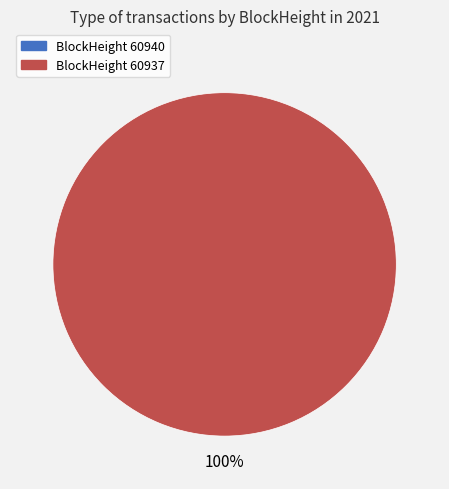

To the nearest percent, what is the average slice percentage?

50%